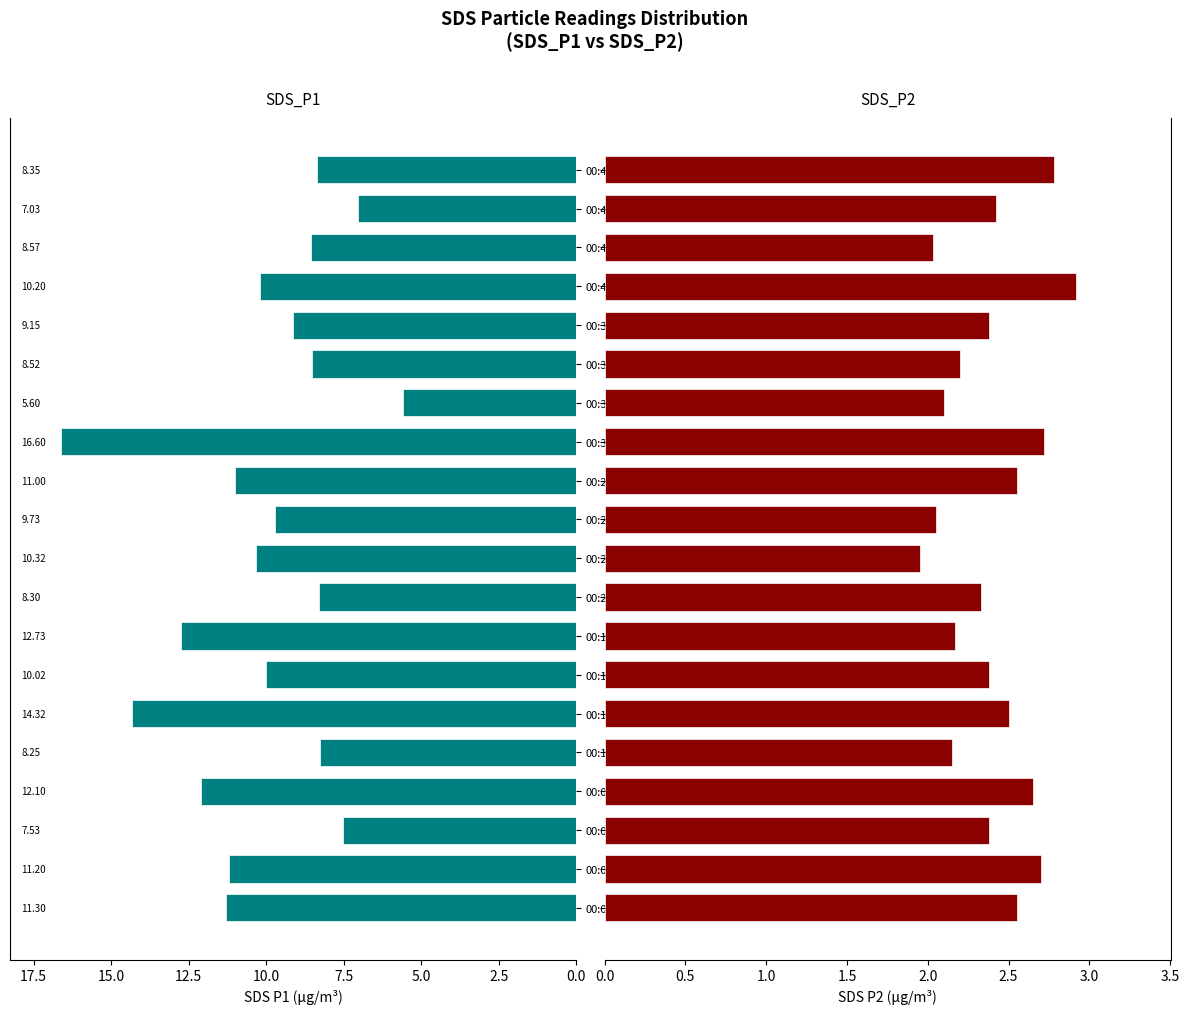

Is the value of SDS_P1 at 00:23 greater than the value of SDS_P2 at 00:18?

Yes